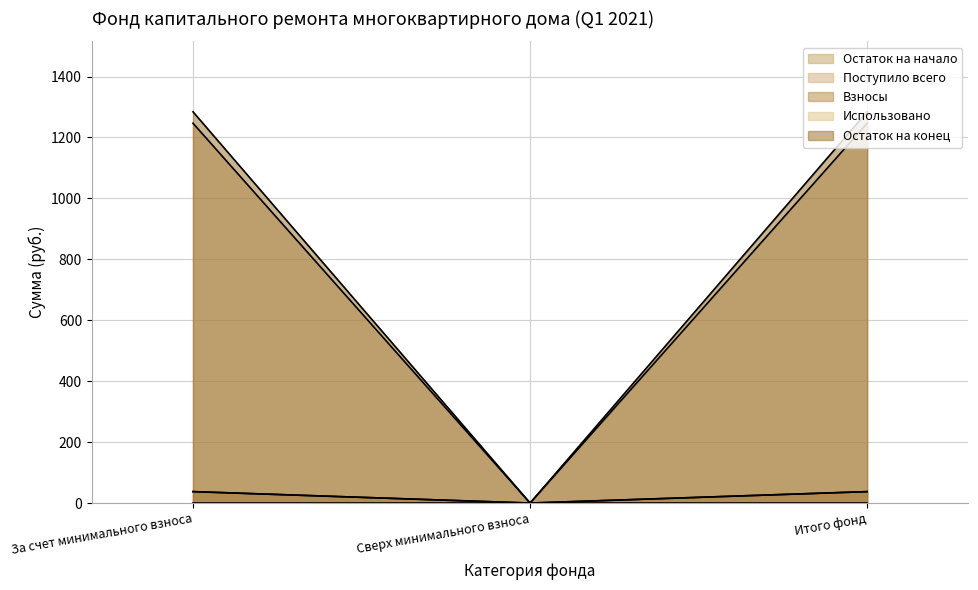

What is the maximum value for Остаток на конец?

1284.3